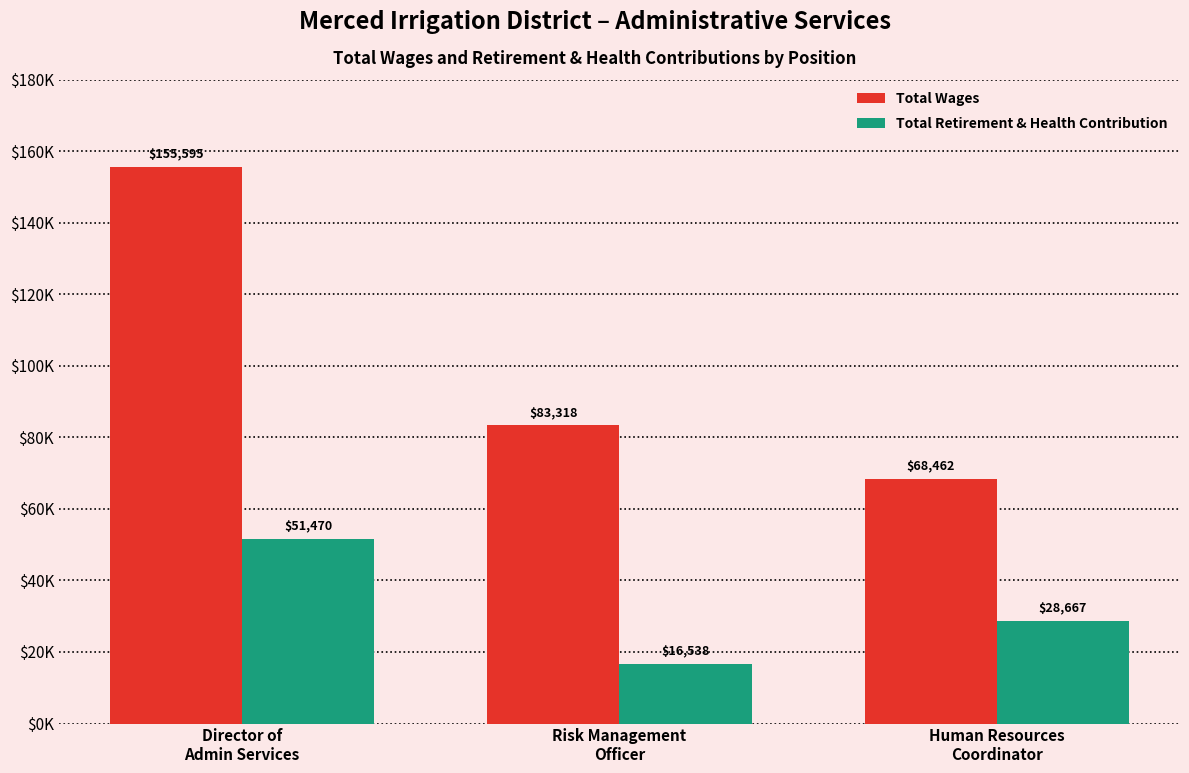

What position from the right is Risk Management
Officer?

2